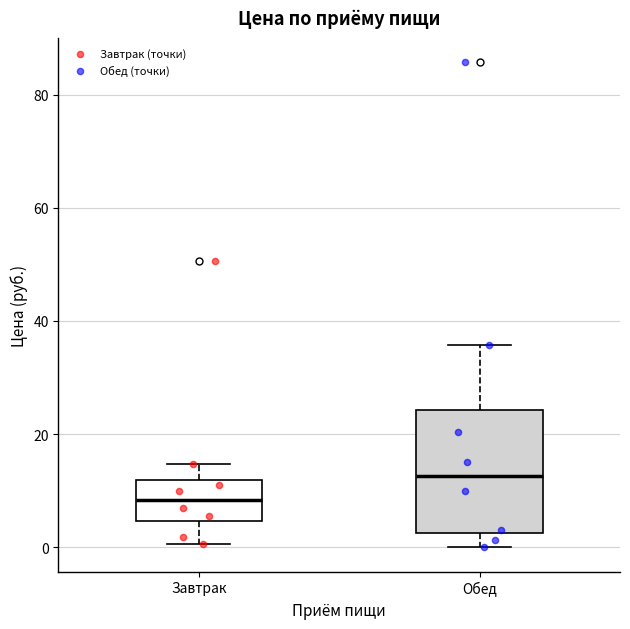

Which box's median line is the lowest?

Завтрак